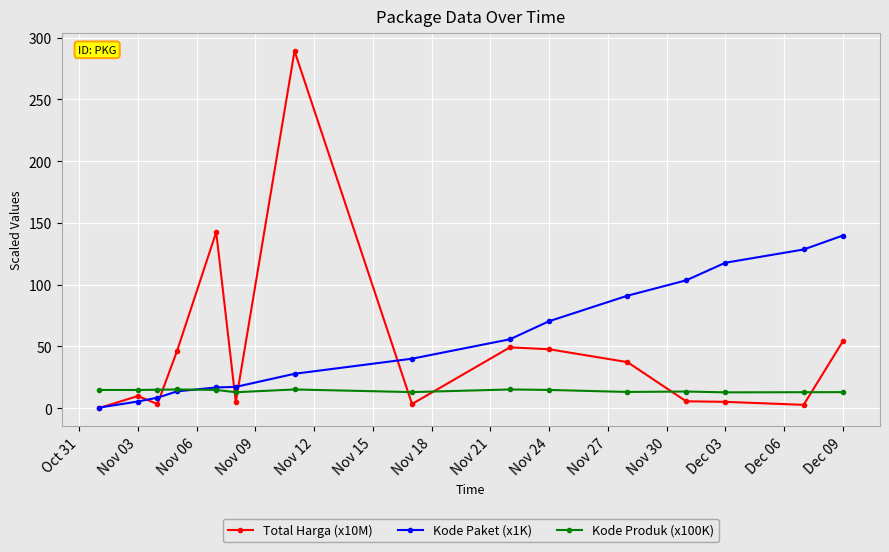

What is the value of the Total Harga (x10M) point at the 7th from the left?

289.2